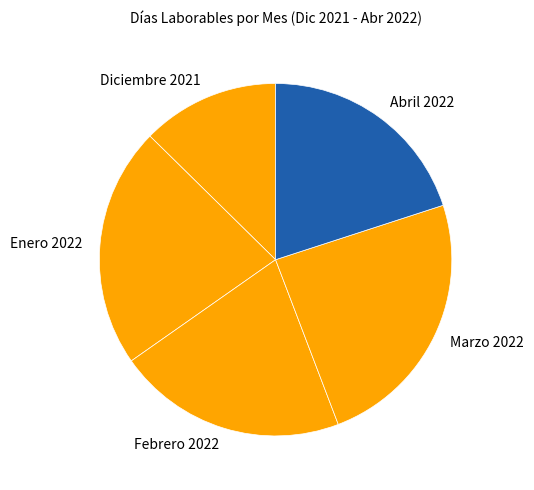

Between Febrero 2022 and Abril 2022, which is larger?

Febrero 2022